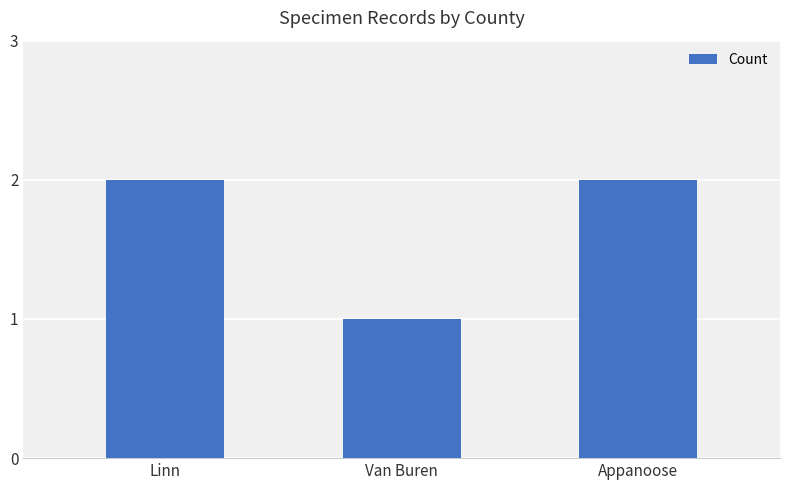

How many values are below 2?

1